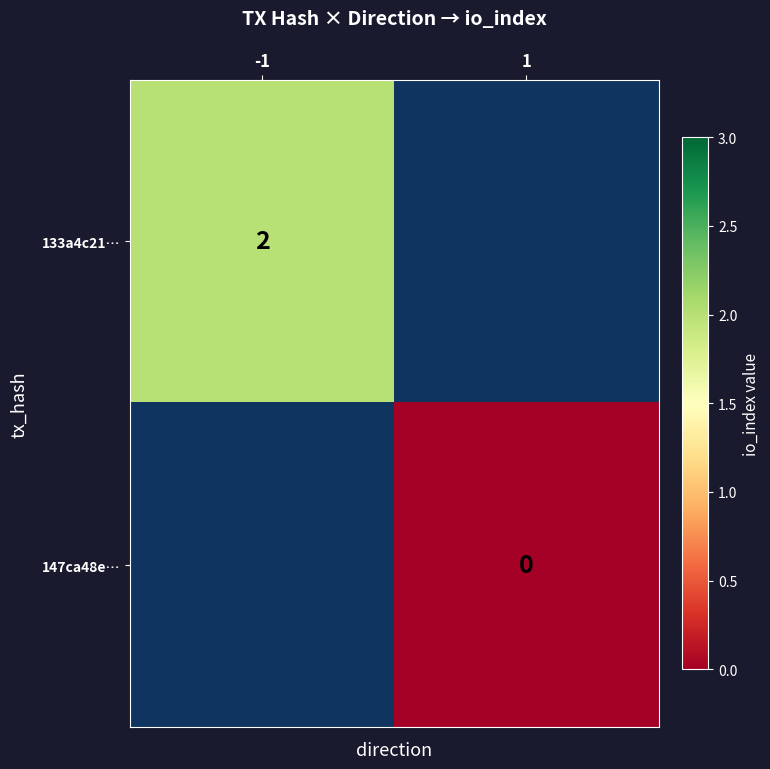

Which has a higher value, 1 or -1?

-1